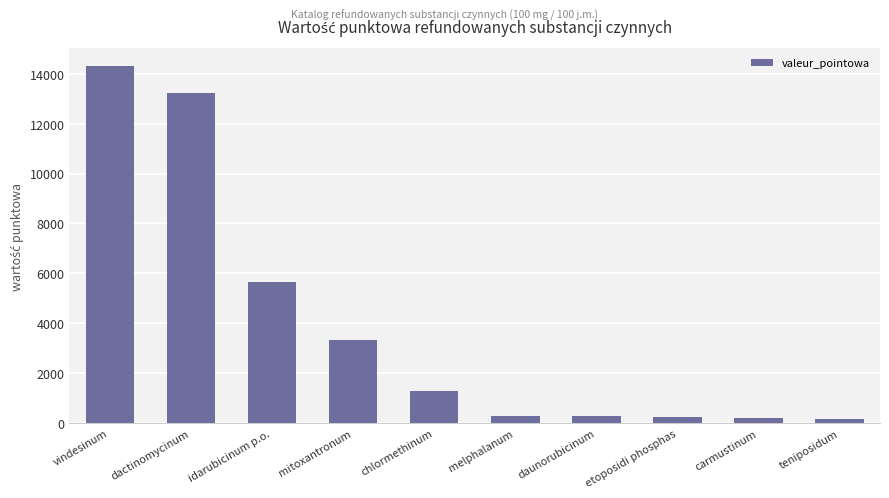

How many data points are above 1271?

5